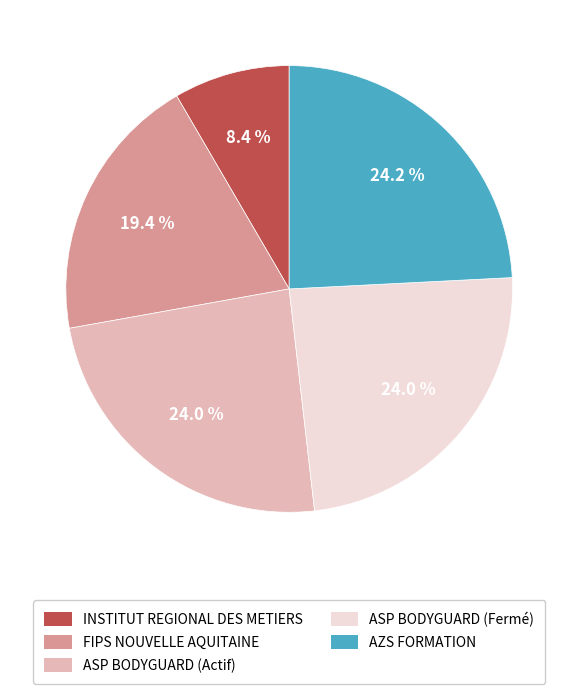

Does any single category account for the majority?

No